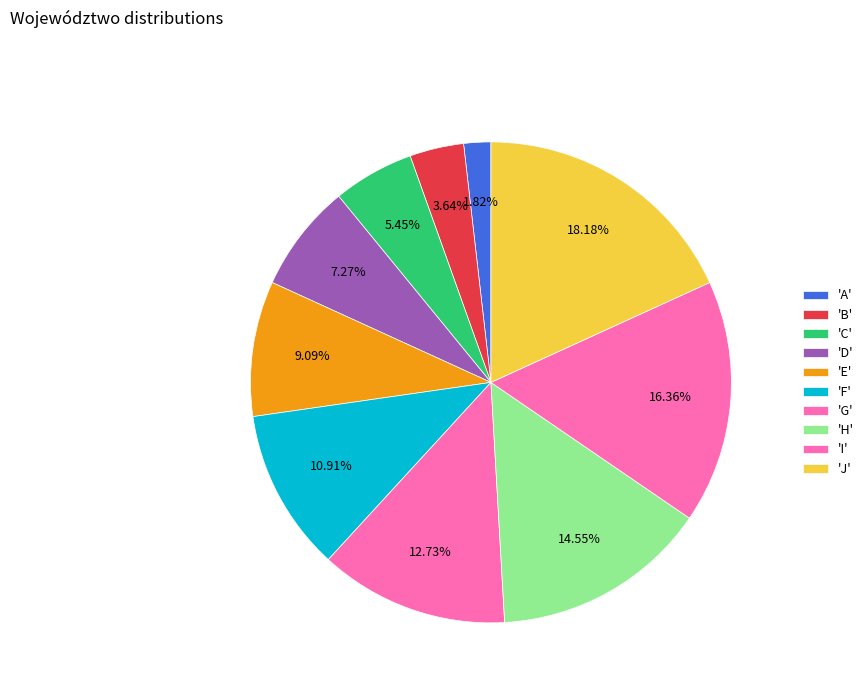

Rank the categories by value from lowest to highest.

A, B, C, D, E, F, G, H, I, J